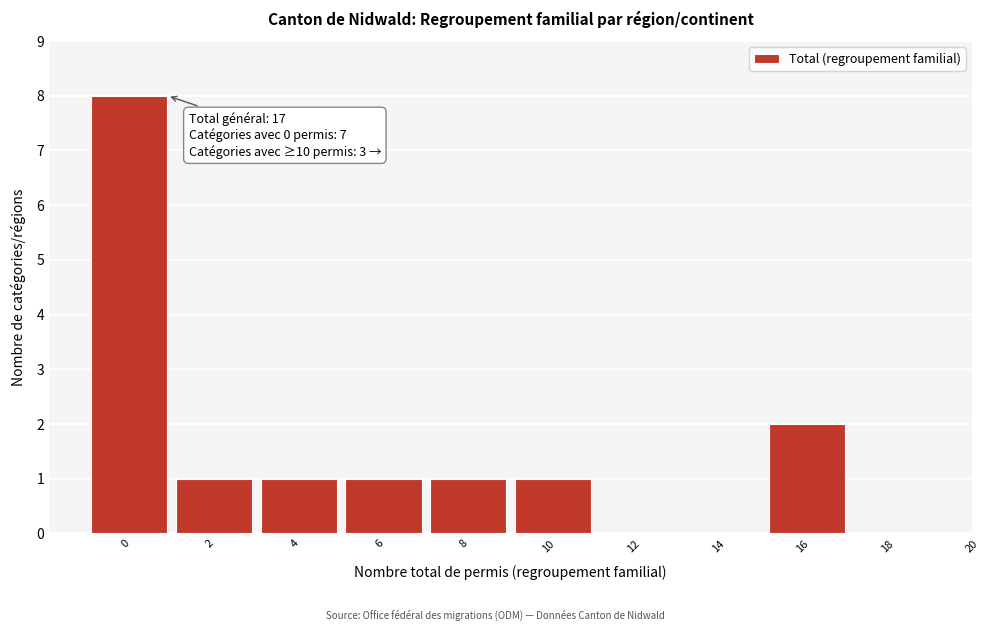

Reading right to left, transcribe all the data shown in this chart.

18=0	16=2	14=0	12=0	10=1	8=1	6=1	4=1	2=1	0=8